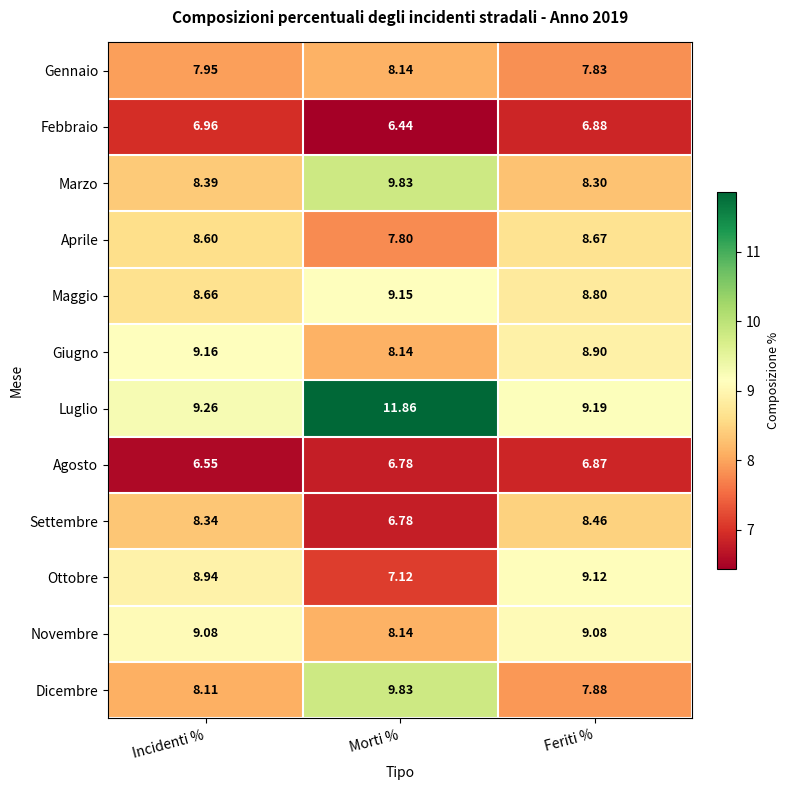

Which series has the largest range (max minus min)?

Luglio